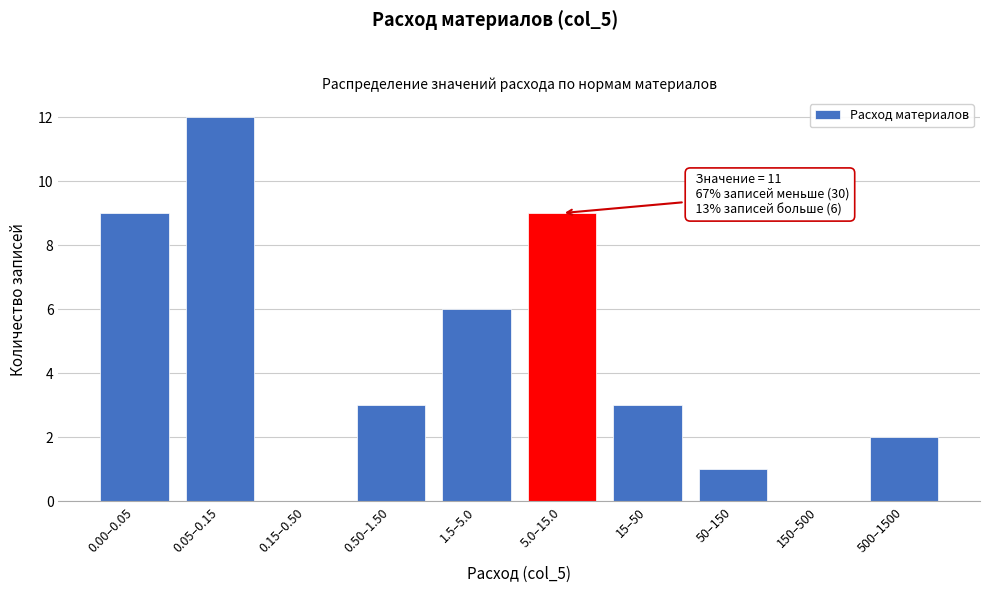

Reading right to left, what are all the values shown in this chart?

500–1500=2	150–500=0	50–150=1	15–50=3	5.0–15.0=9	1.5–5.0=6	0.50–1.50=3	0.15–0.50=0	0.05–0.15=12	0.00–0.05=9